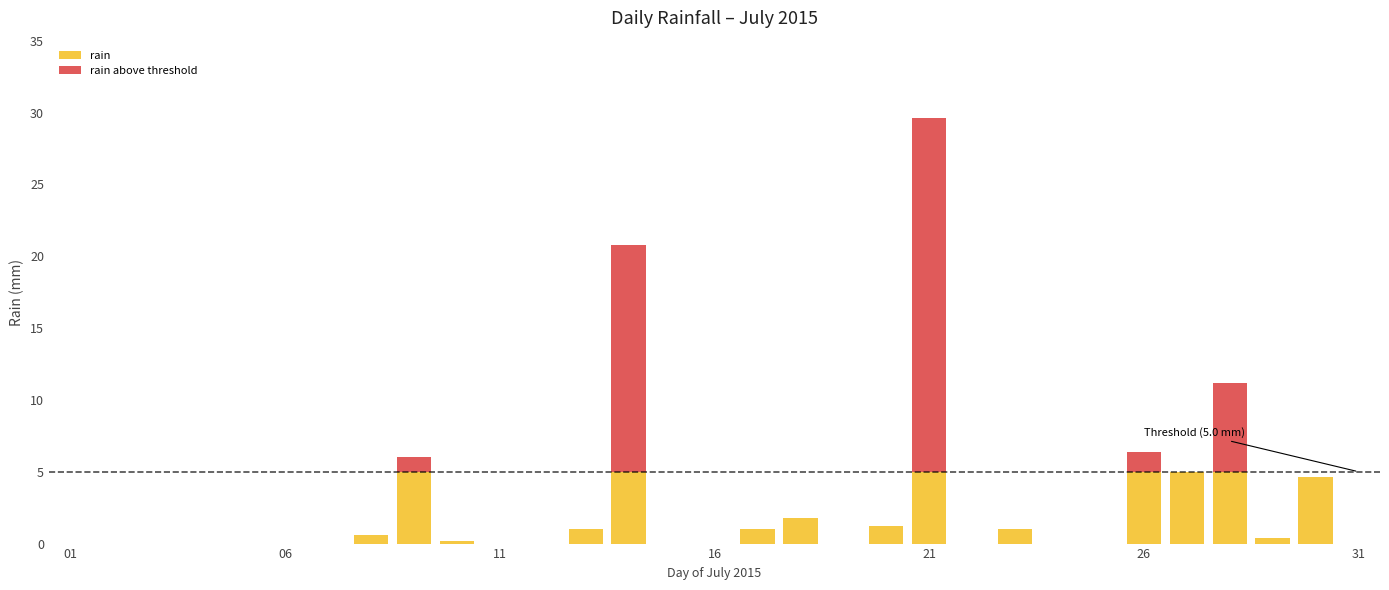

What is the sum of all rain values?

41.8